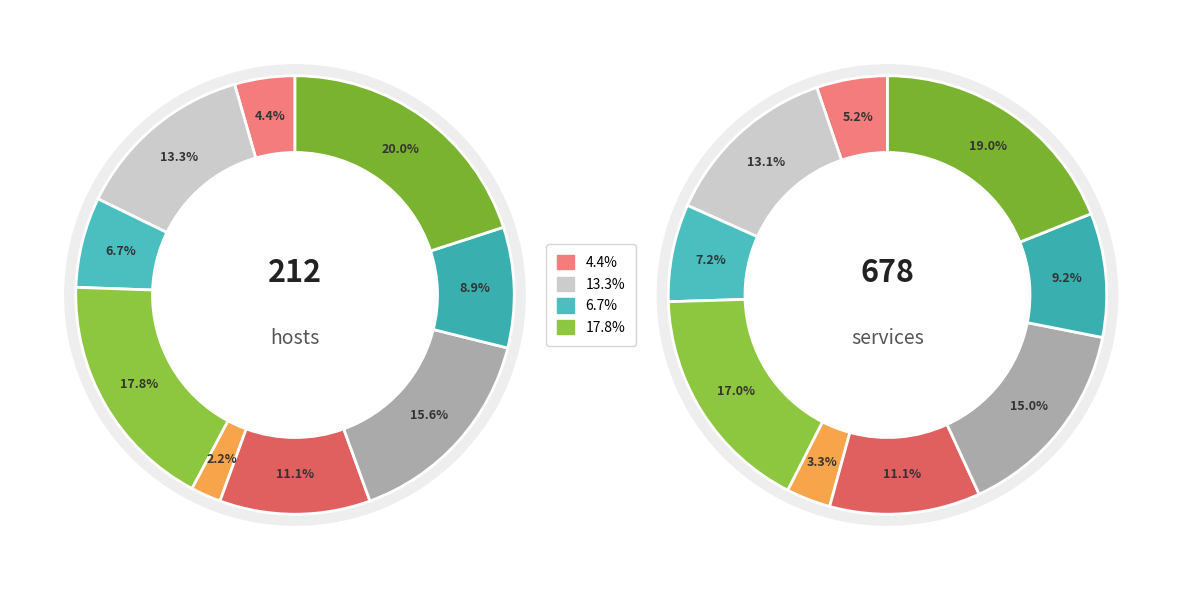

Does 4 represent more than half of the total?

No